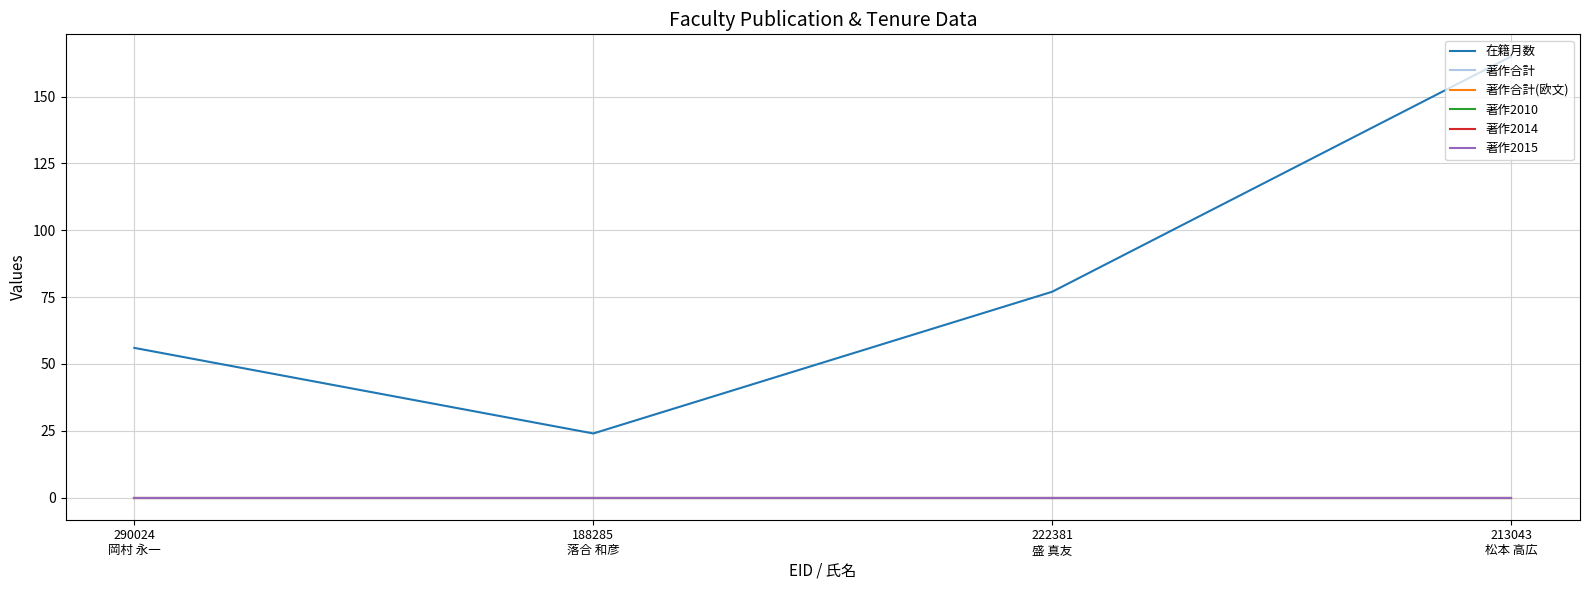

At how many categories does at least one series exceed 117?

1